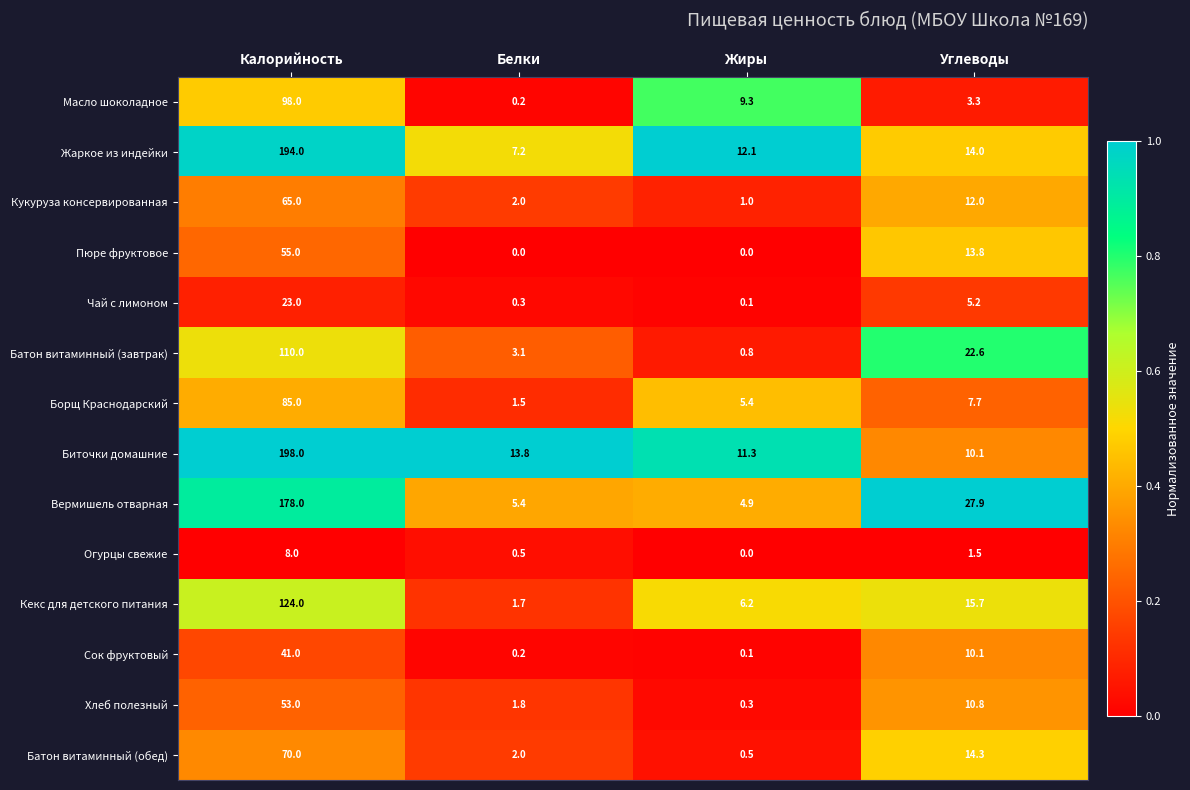

The value of Вермишель отварная at Жиры is 4.9. True or false?

True